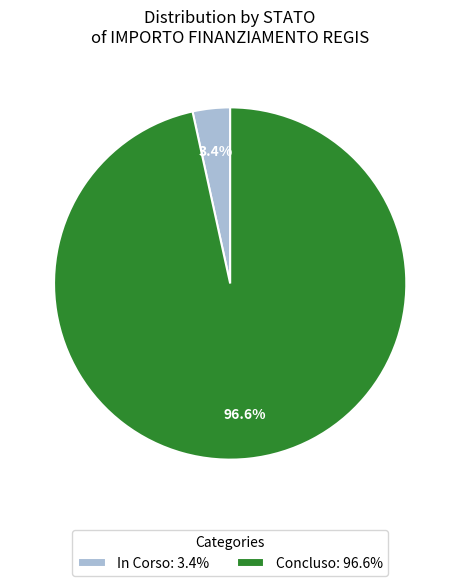

What is the total percentage of In Corso and Concluso?

100.0%